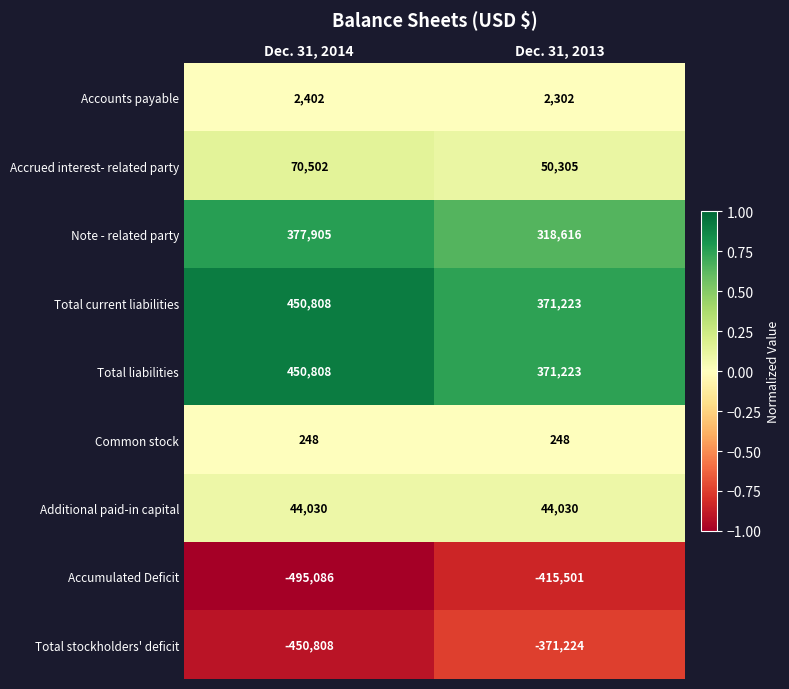

What is the difference between the highest and lowest values at Dec. 31, 2013?

786724